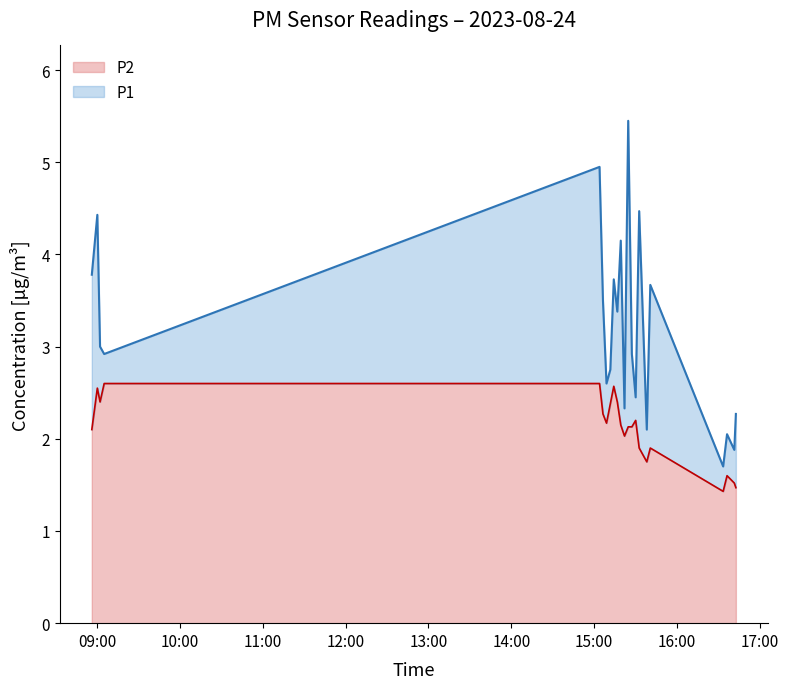

What is the value of the P1 point at the 19th from the left?

1.7